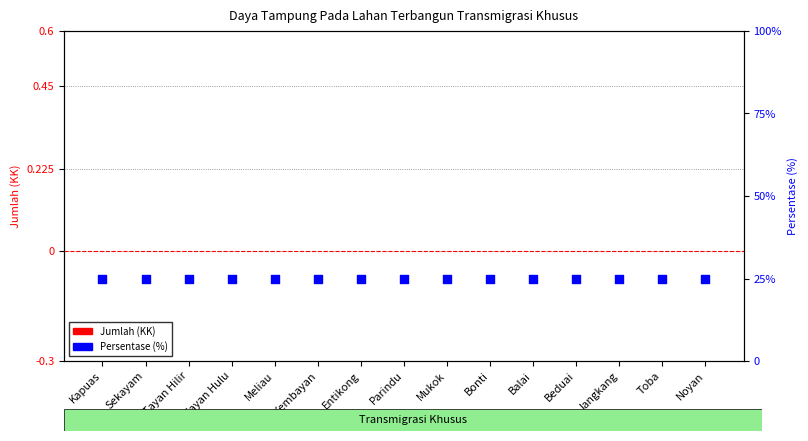

What are all the series names shown in the legend?

Jumlah (KK), Persentase (%)